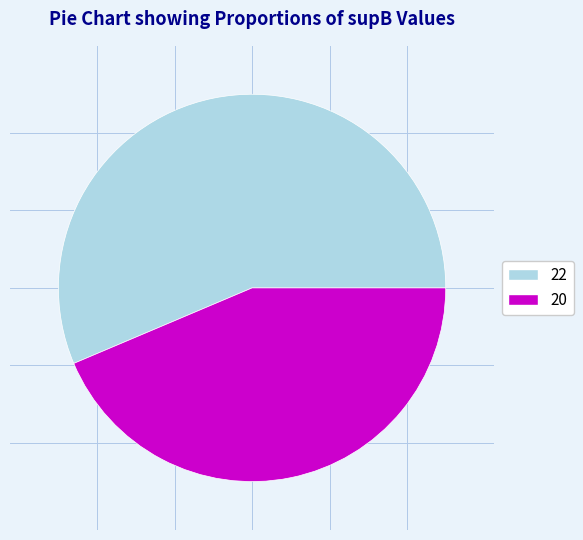

What is the smallest slice in the pie chart?

20